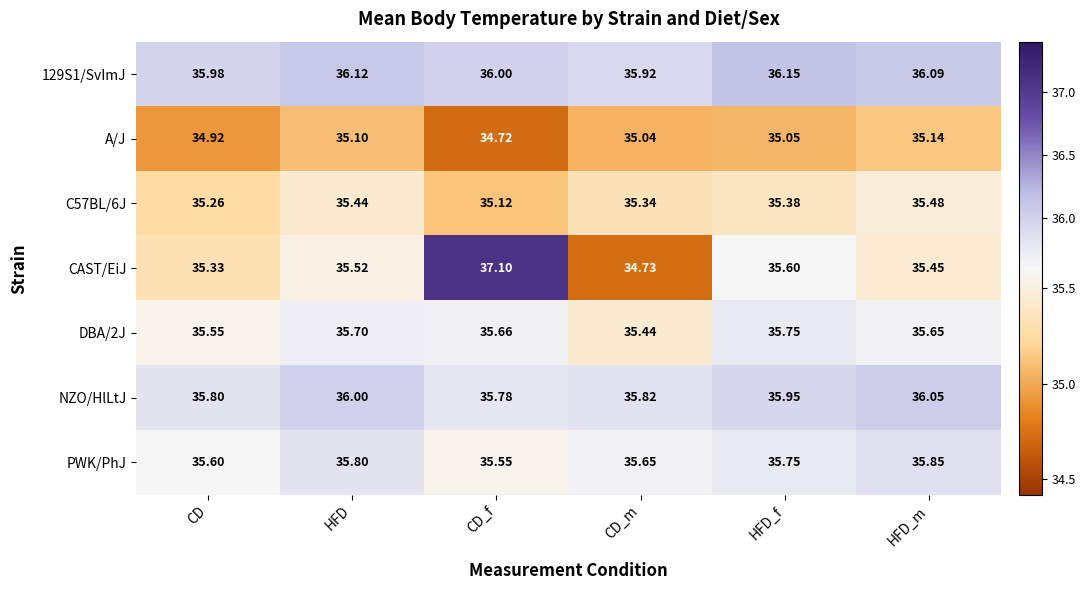

At HFD_m, list the series in order from largest to smallest.

129S1/SvImJ, NZO/HlLtJ, PWK/PhJ, DBA/2J, C57BL/6J, CAST/EiJ, A/J